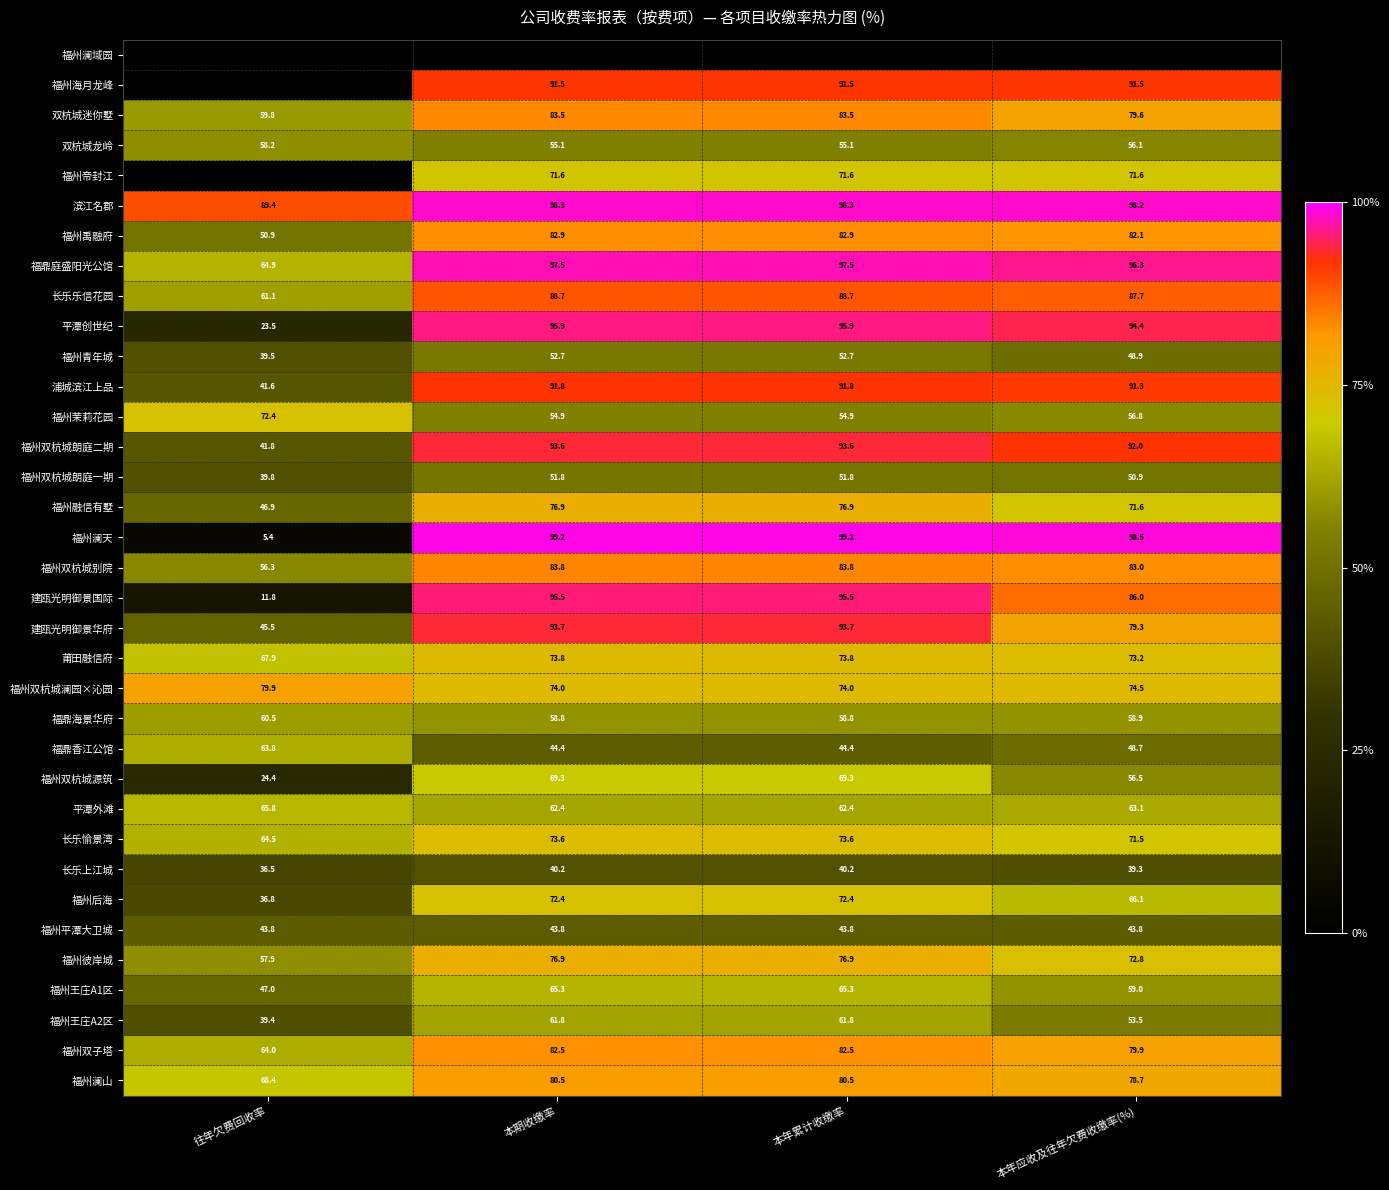

Is the value of 平潭外滩 at 本期收缴率 greater than the value of 平潭创世纪 at 本年应收及往年欠费收缴率(%)?

No